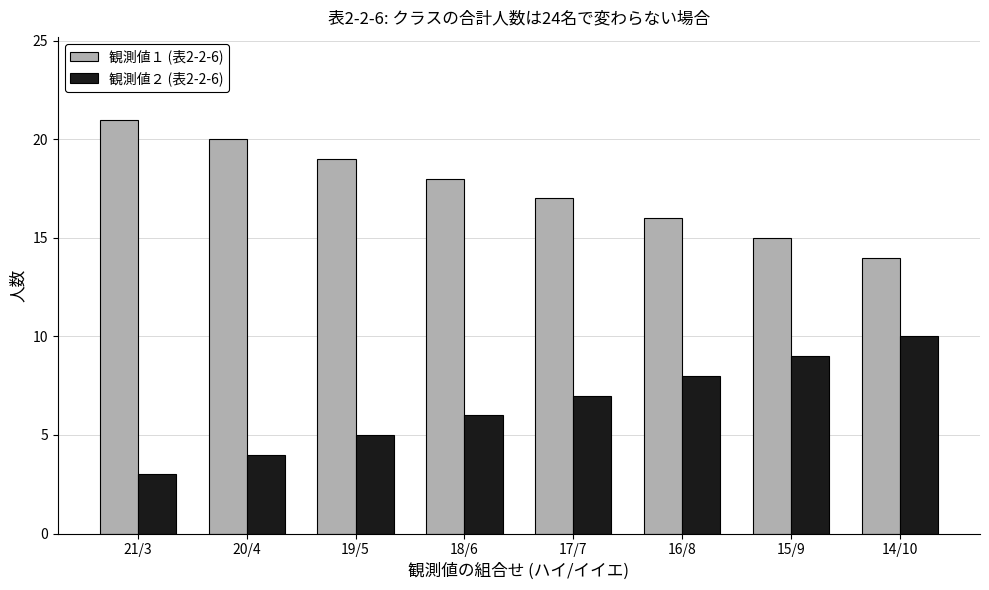

What is the spread (max minus min) of values at 15/9?

6